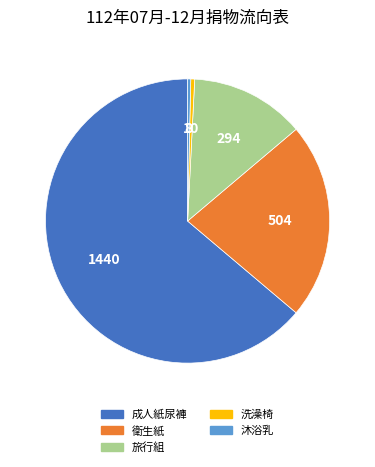

Which has a higher value, 衛生紙 or 成人紙尿褲?

成人紙尿褲